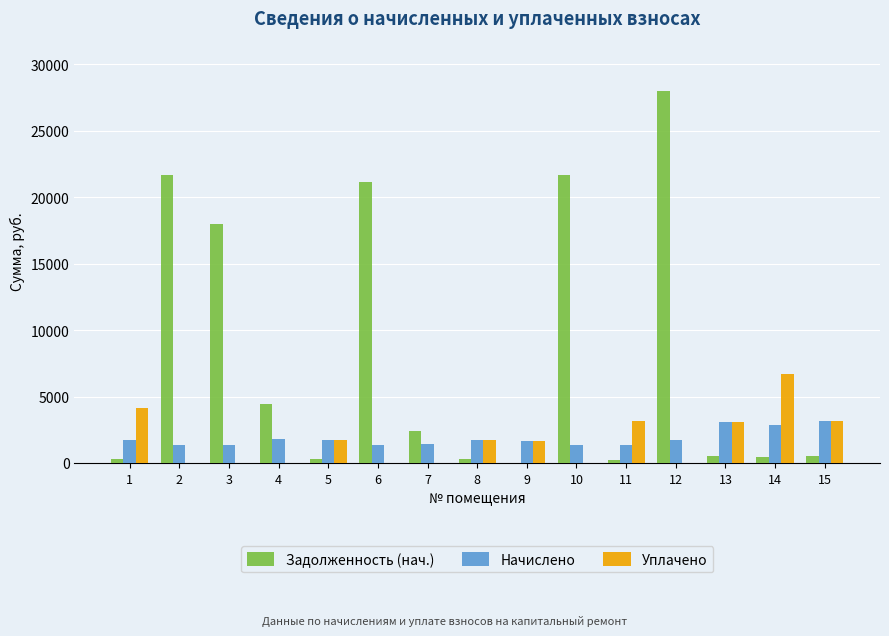

Between 3 and 13, which series saw the biggest shift?

Задолженность (нач.)